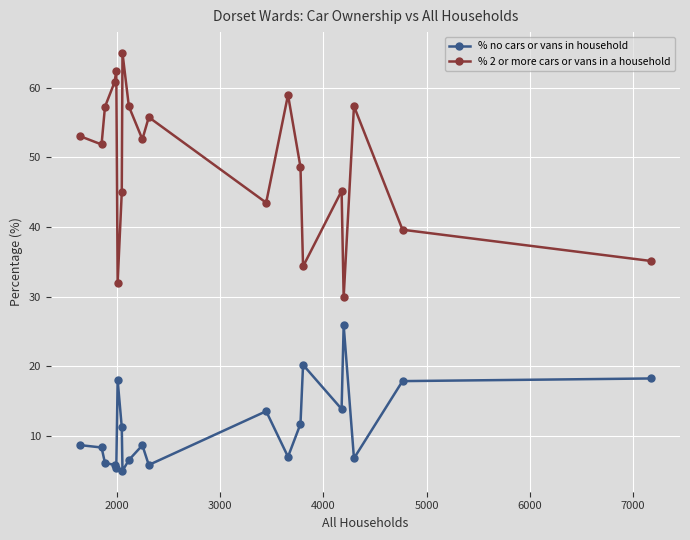

Which series has the widest spread of values?

% 2 or more cars or vans in a household